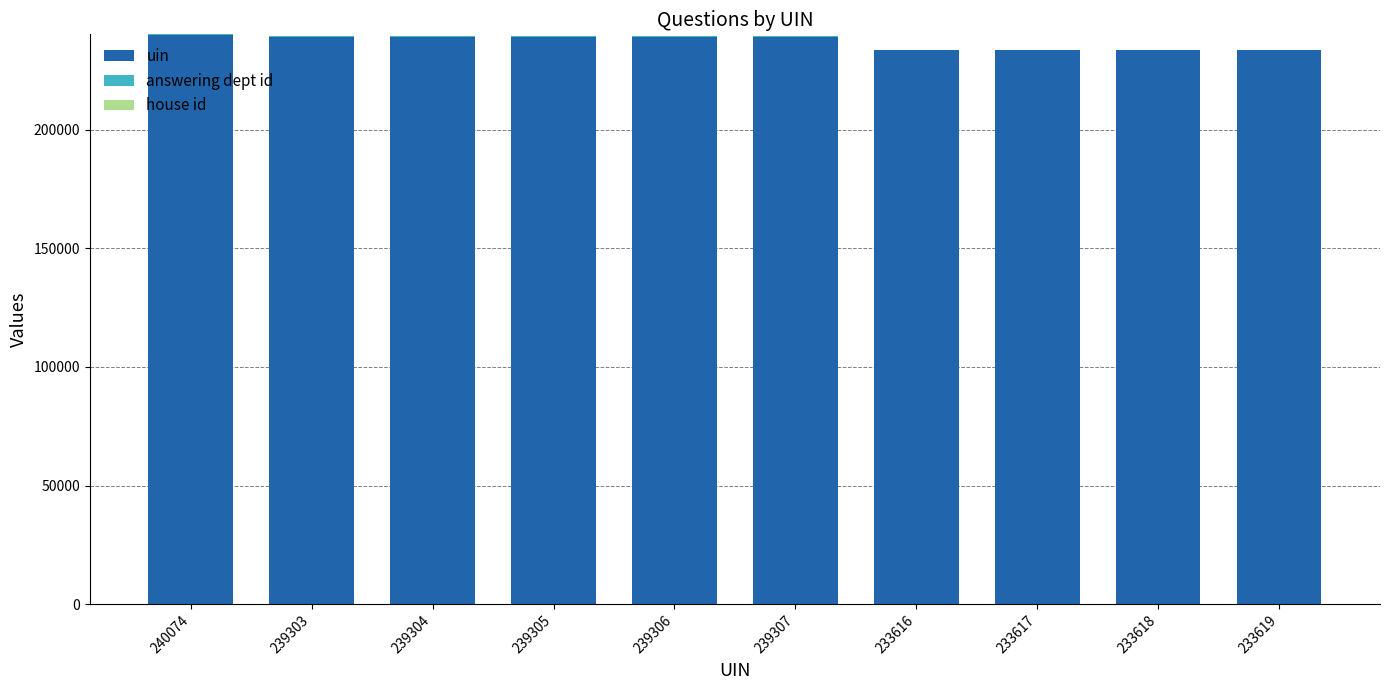

What is the sum of all uin values?

2371069